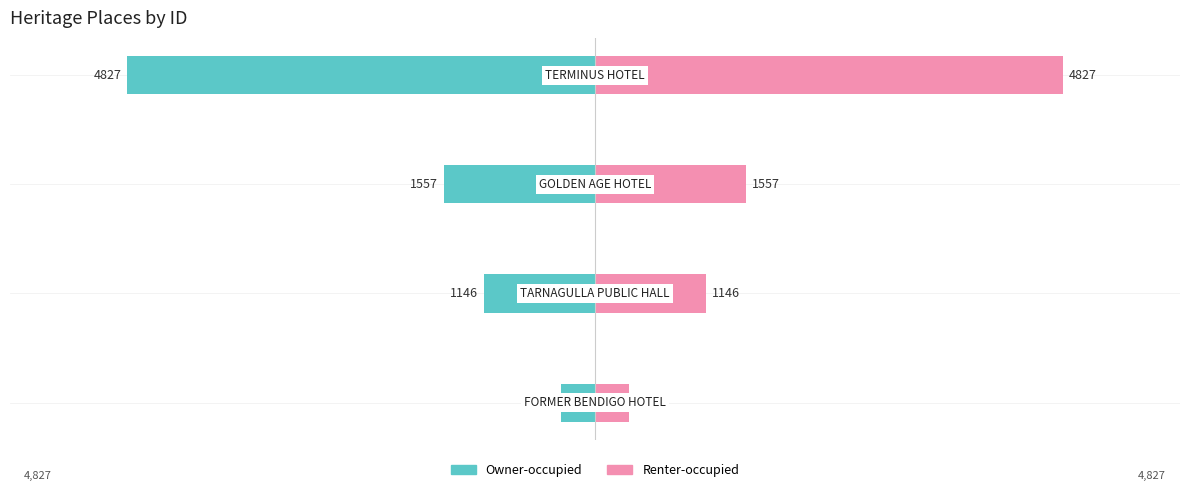

Reading left to right, extract all data points from this chart.

Owner-occupied: 0=-346	1=-1146	2=-1557	3=-4827
Renter-occupied: 0=346	1=1146	2=1557	3=4827